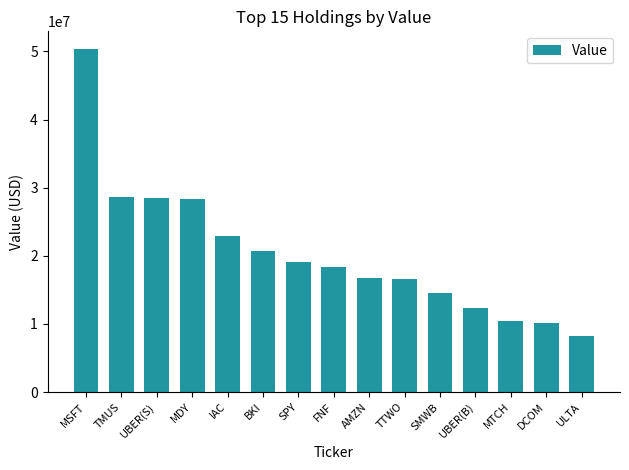

Is it true that the value at MTCH is 10372500?

True